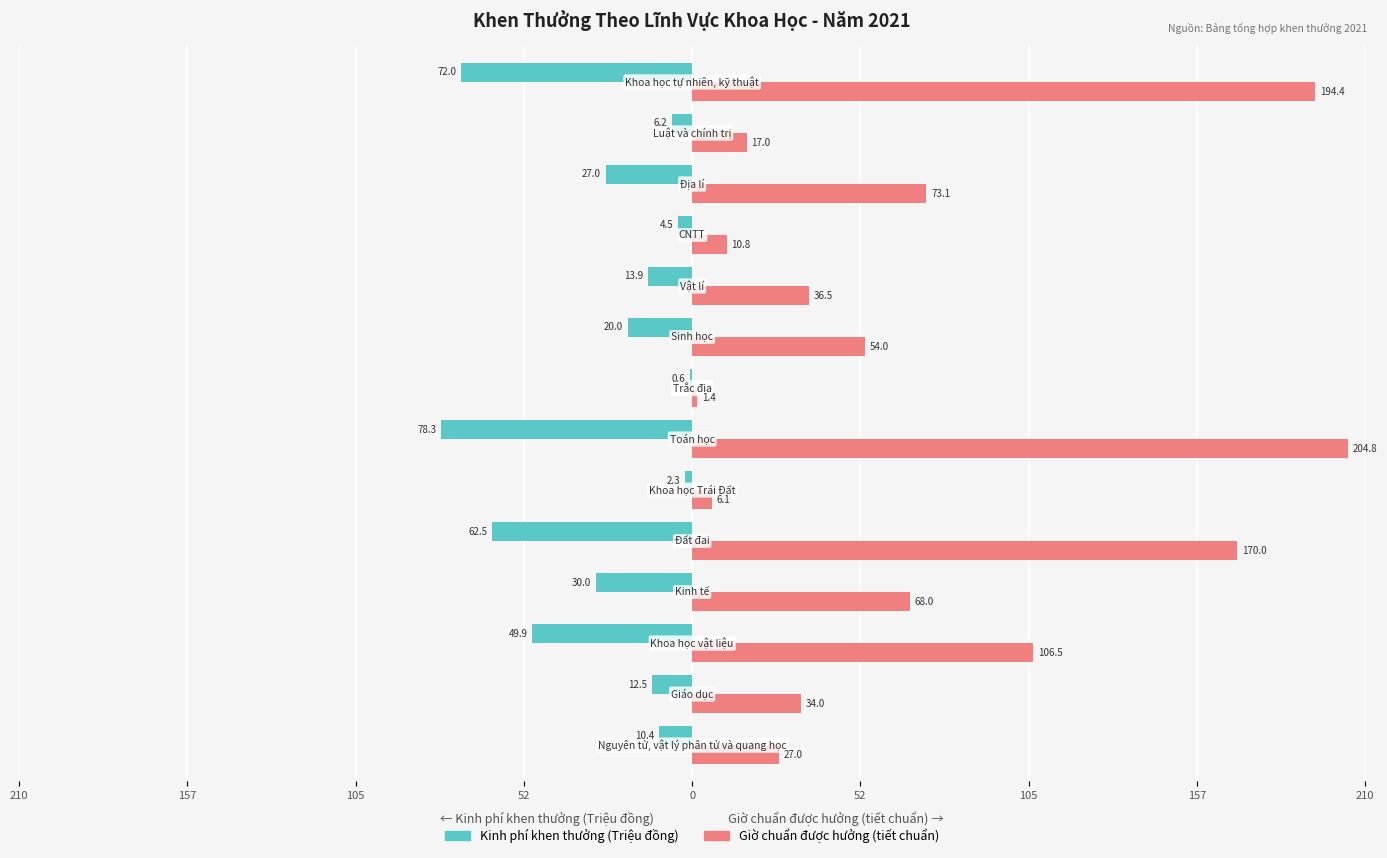

Which series has the largest total across all categories?

Giờ chuẩn được hưởng (tiết chuẩn)